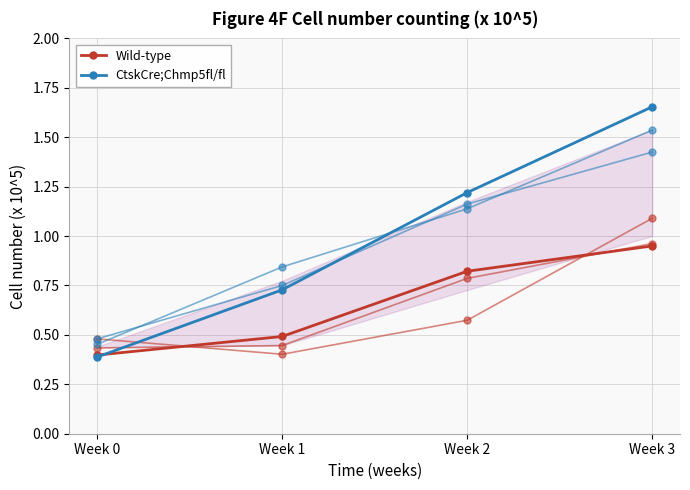

What is the minimum value shown in the chart?

0.4